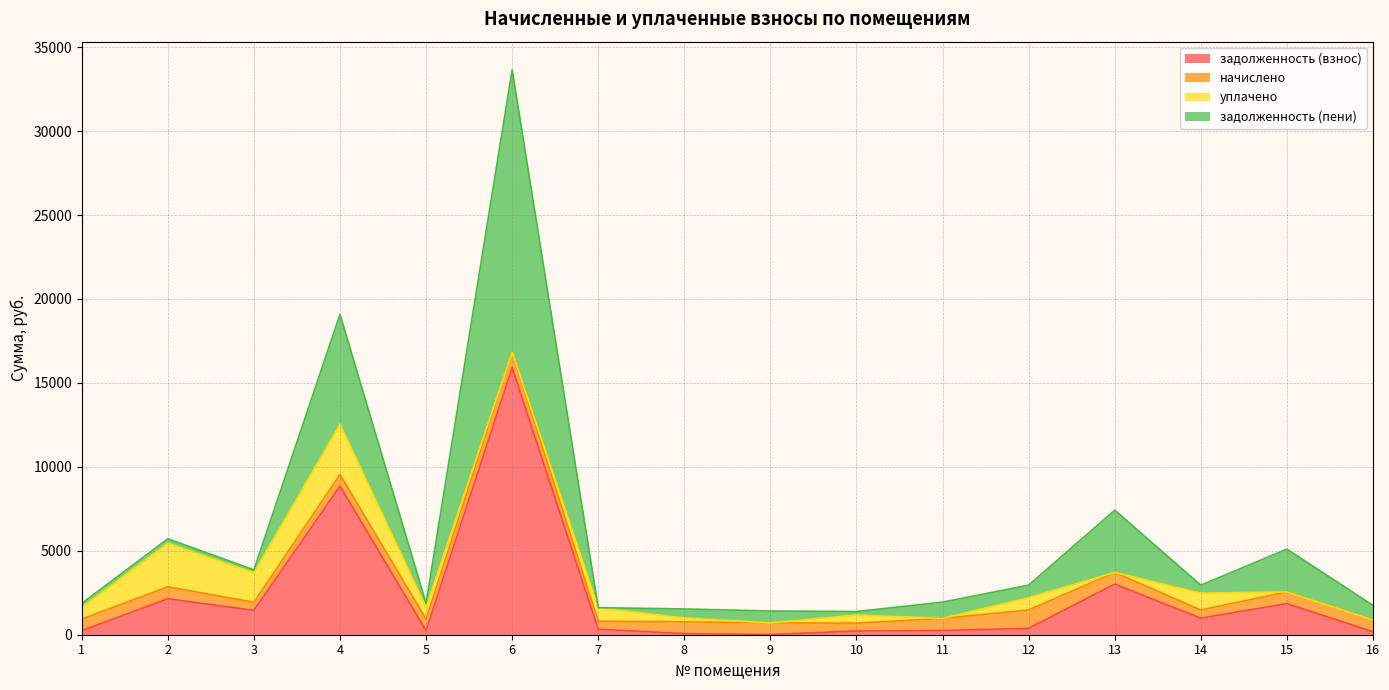

Reading left to right, list all the values displayed in this chart.

задолженность (взнос): 239.5	2143.3	1449.3	8854.6	239.5	15902.6	325.4	63.3	9.8	221.7	248.9	378.6	3013.4	985.6	1851.2	181.4
начислено: 694.0	714.4	483.1	687.2	694.0	918.5	479.7	704.2	695.7	469.5	721.4	1097.2	695.7	489.9	697.4	692.3
уплачено: 694.0	2591.8	1752.6	3000.0	694.0	0.0	799.5	228.2	0.0	481.1	0.0	731.4	0.0	1000.0	0.0	0.0
задолженность (пени): 239.5	265.9	179.8	6541.9	239.5	16821.2	5.6	539.3	705.5	210.1	970.3	744.3	3709.1	475.5	2548.6	873.7